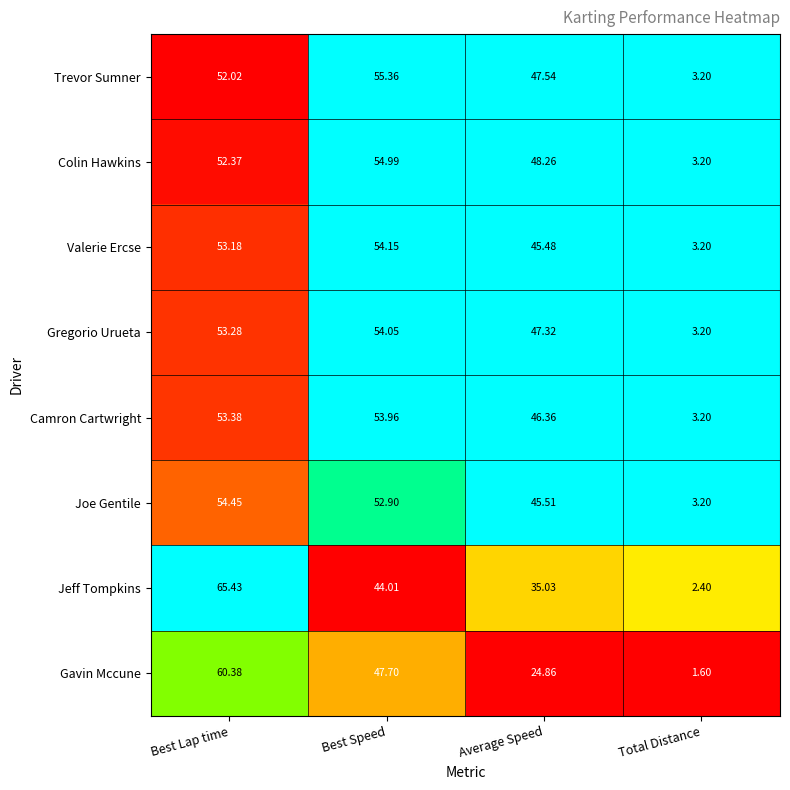

What is the difference between the highest and lowest values at Average Speed?

23.4